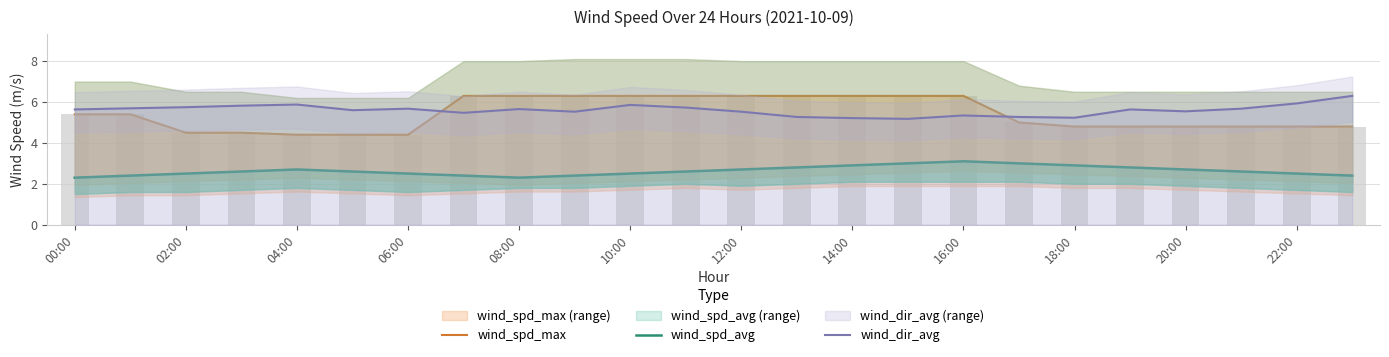

What is the maximum value for wind_spd_avg?

3.1